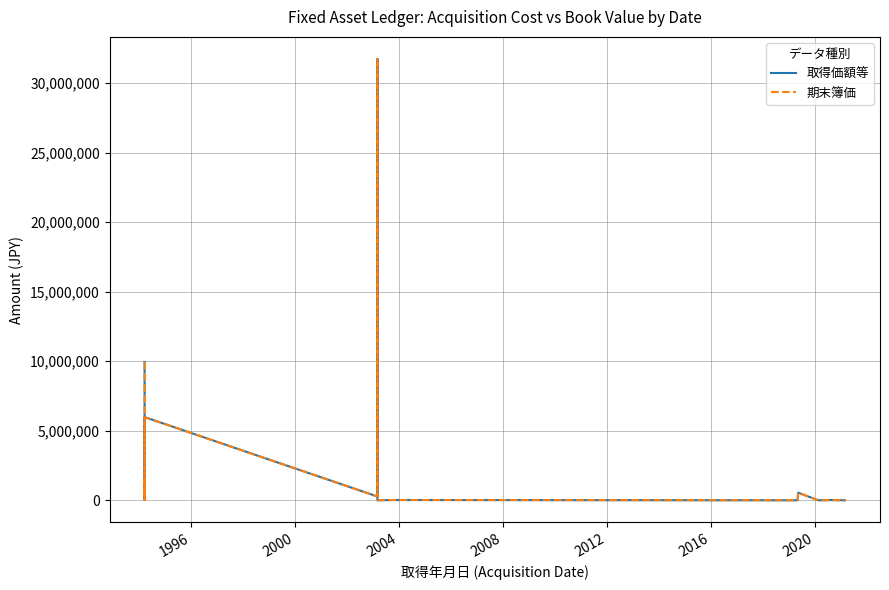

The 取得価額等 series shows 7718 at 20. True or false?

False